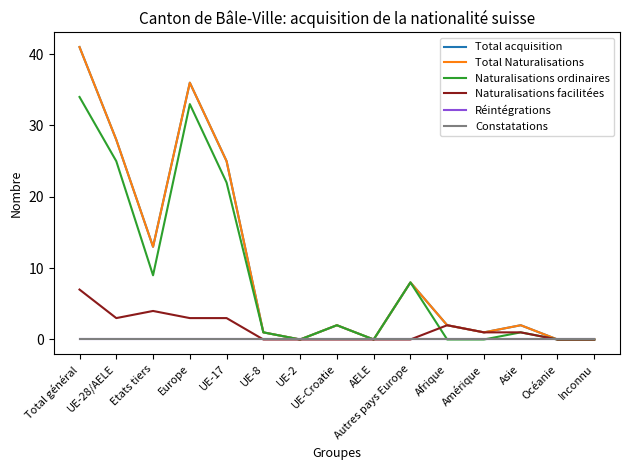

What is the total value across all series at Afrique?

6